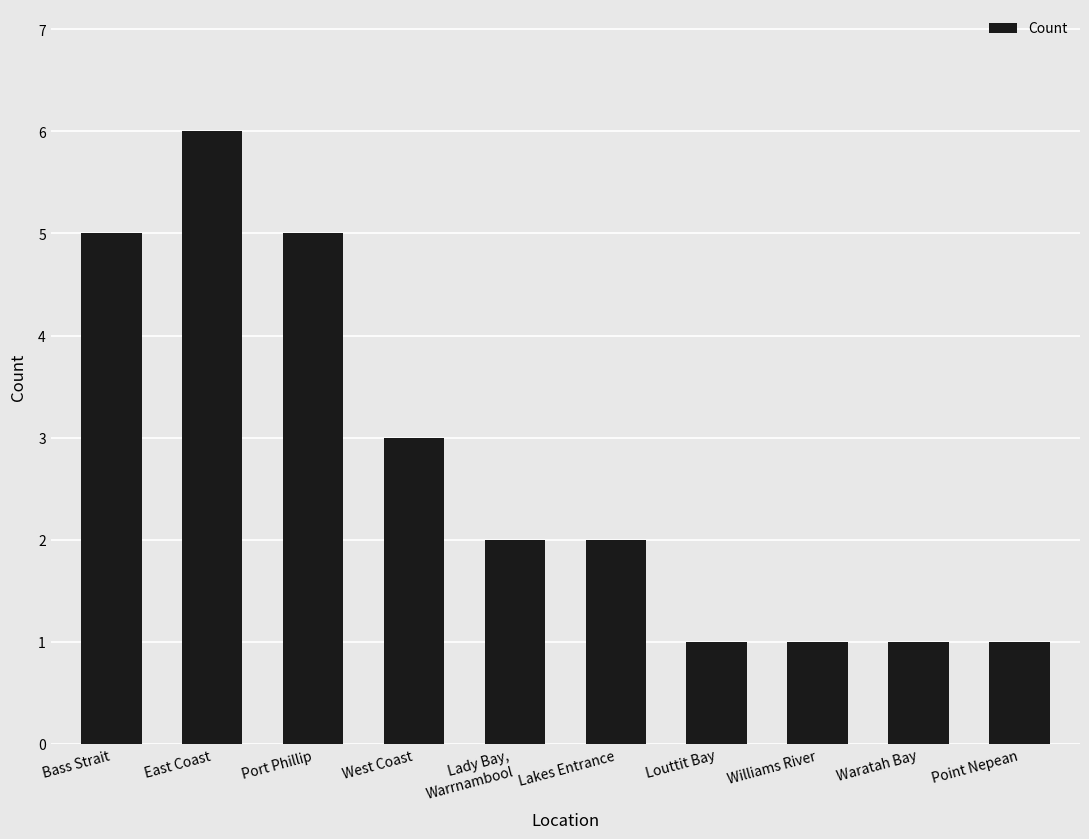

How many data points does each series have?

10